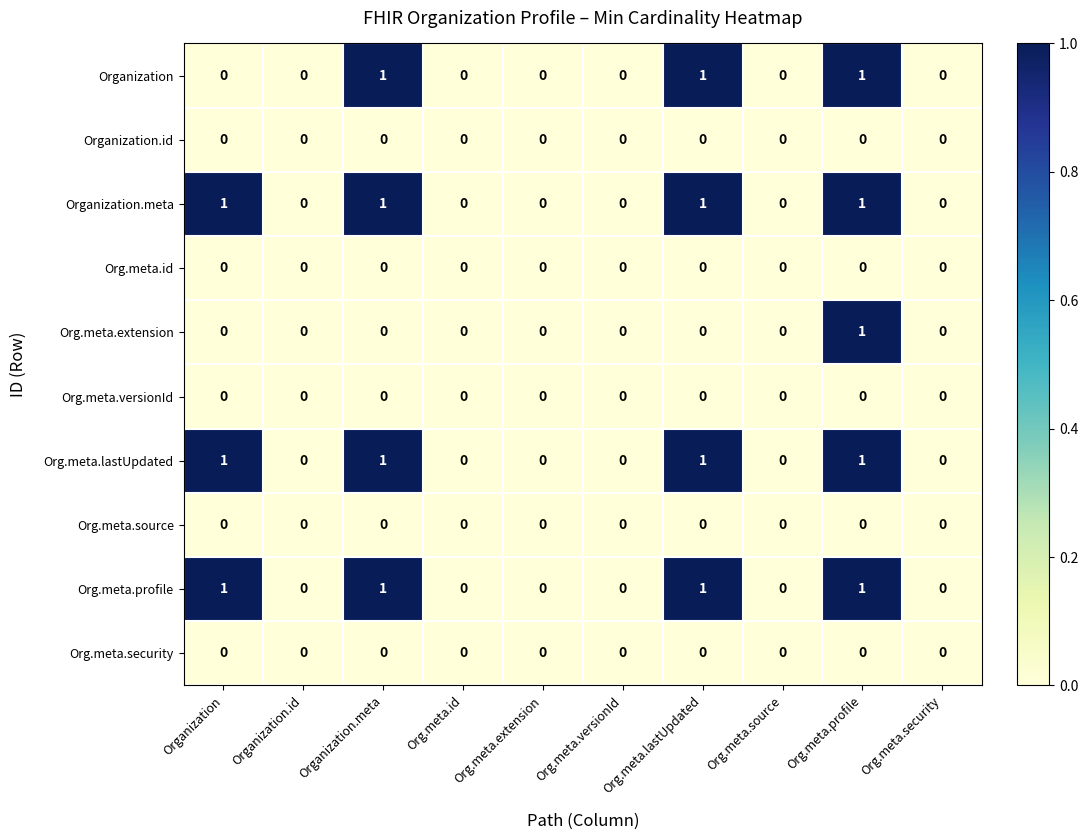

Which series changed the most between Organization and Organization.meta?

Organization